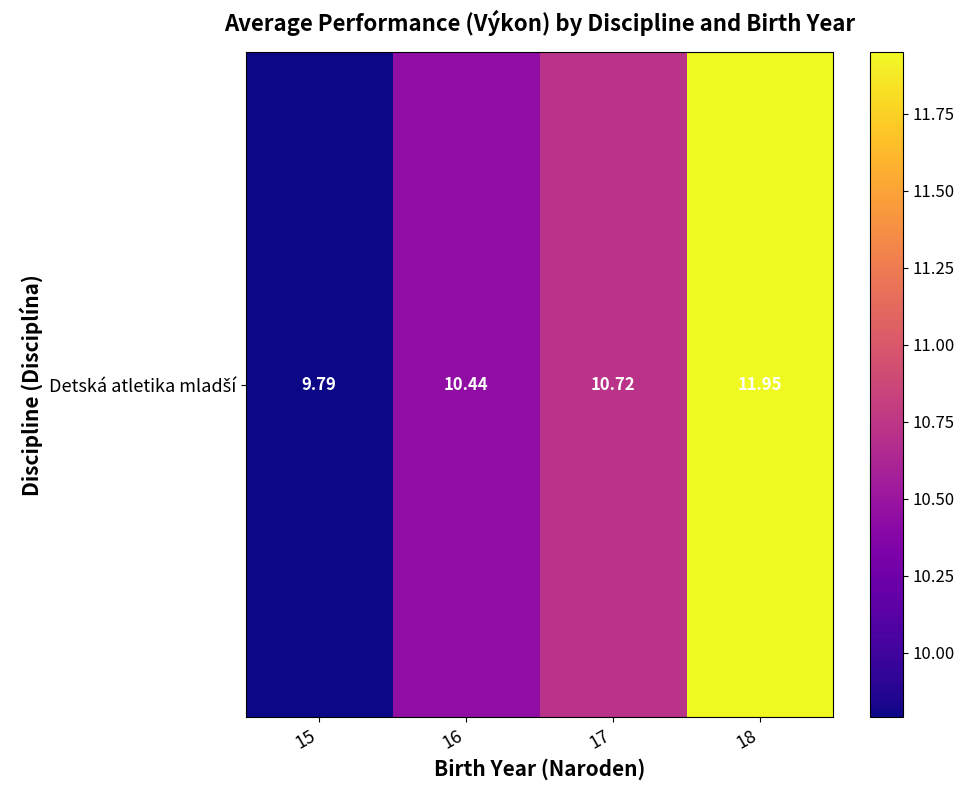

The value at 16 is 10.4. True or false?

True